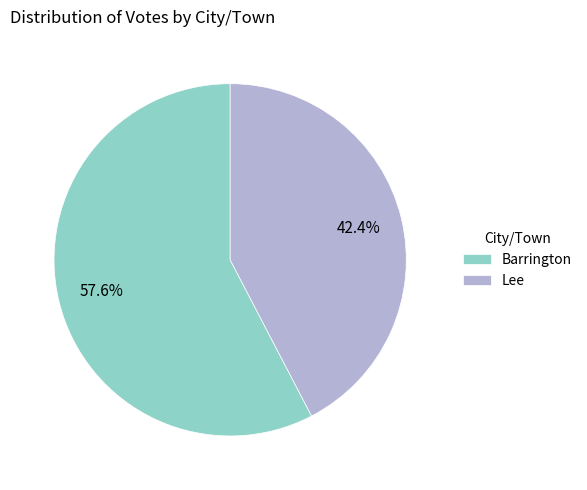

What percentage is the Lee slice, to the nearest percent?

42%